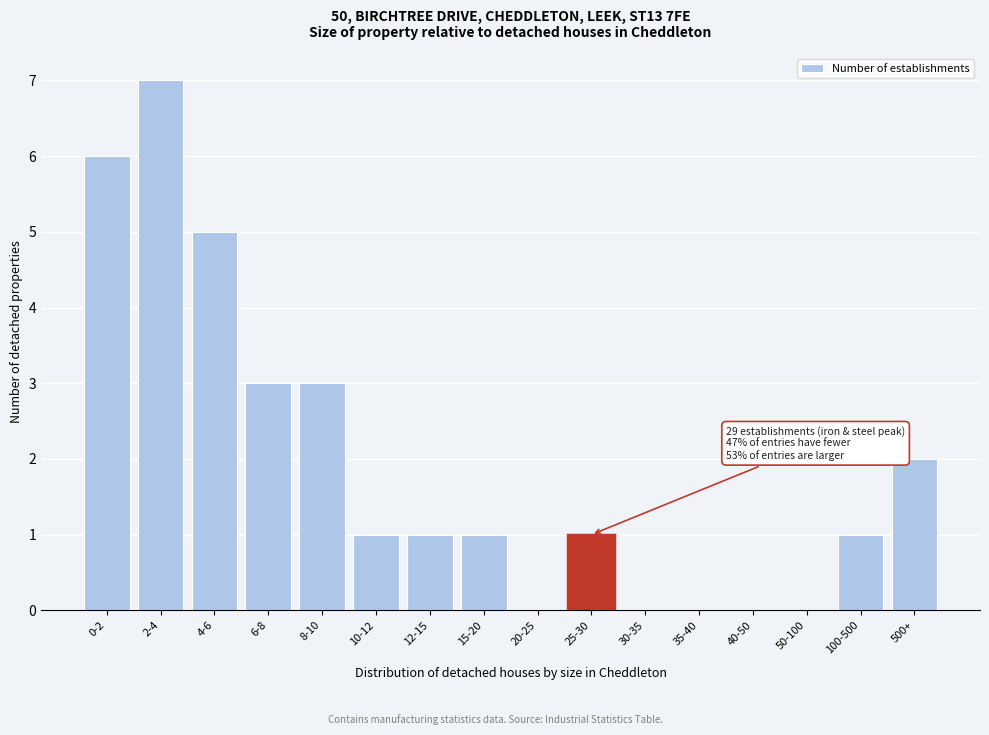

Reading left to right, list all the values displayed in this chart.

0-2=6	2-4=7	4-6=5	6-8=3	8-10=3	10-12=1	12-15=1	15-20=1	20-25=0	25-30=1	30-35=0	35-40=0	40-50=0	50-100=0	100-500=1	500+=2